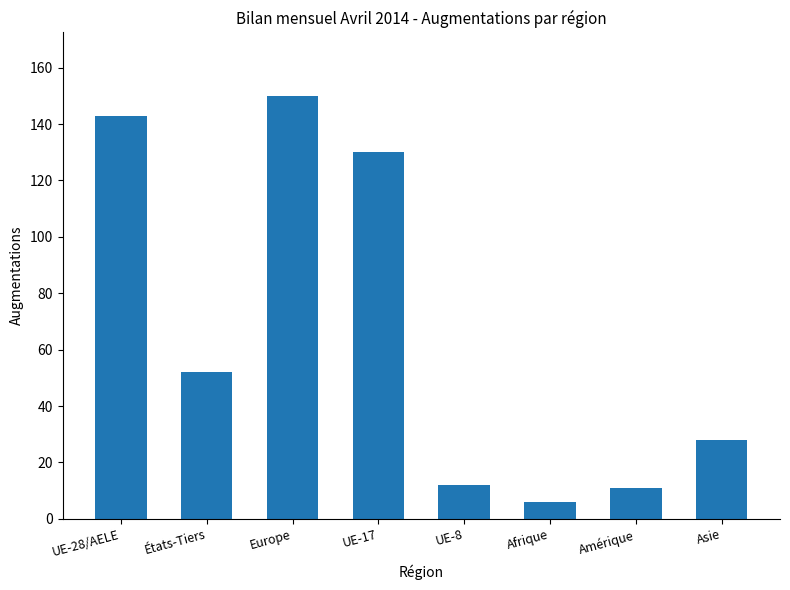

True or false: the data shows 130 at UE-17.

True